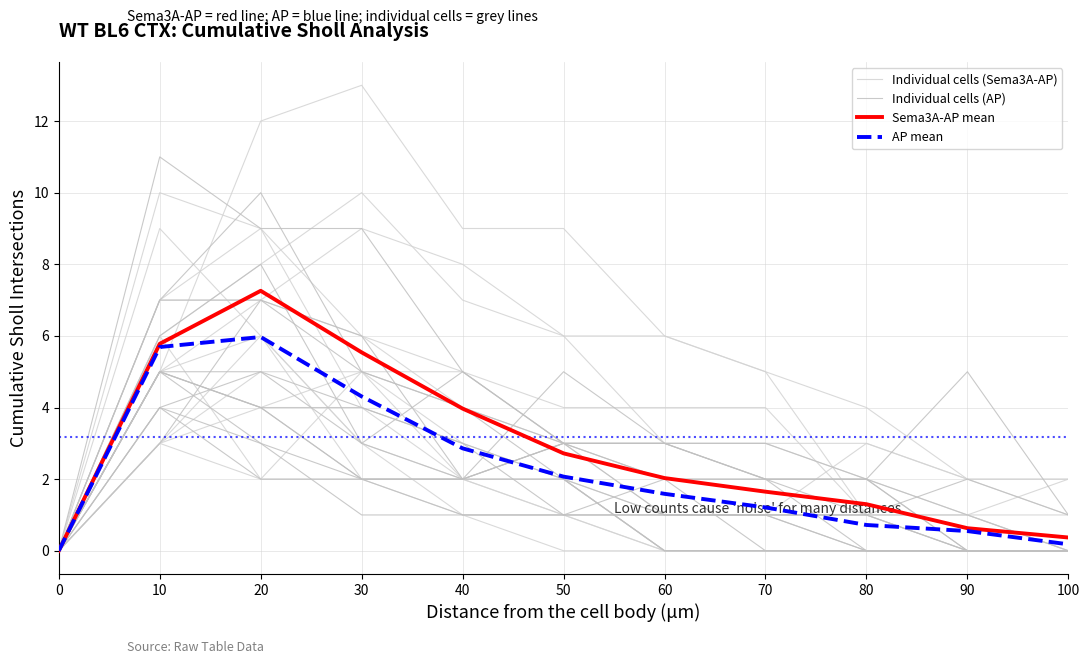

How many data points does each series have?

11